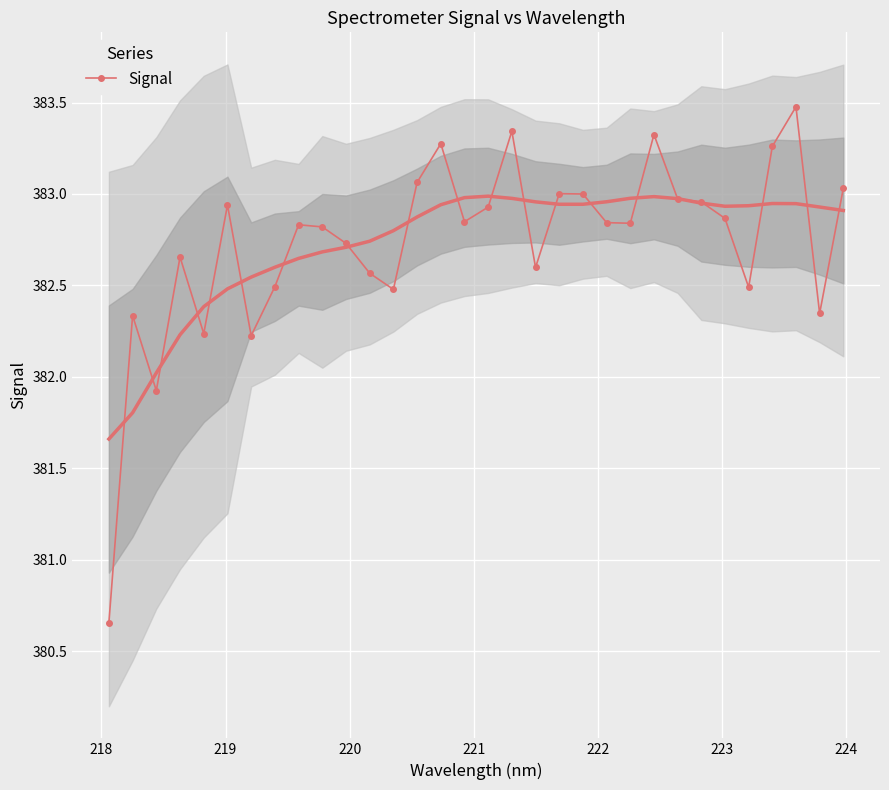

How many values in the Signal series are below 382?

2